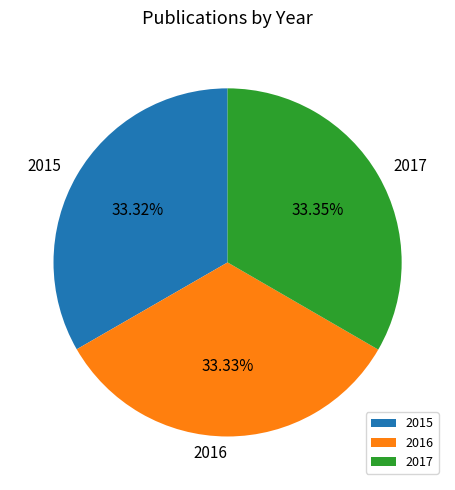

How many segments does this pie chart have?

3